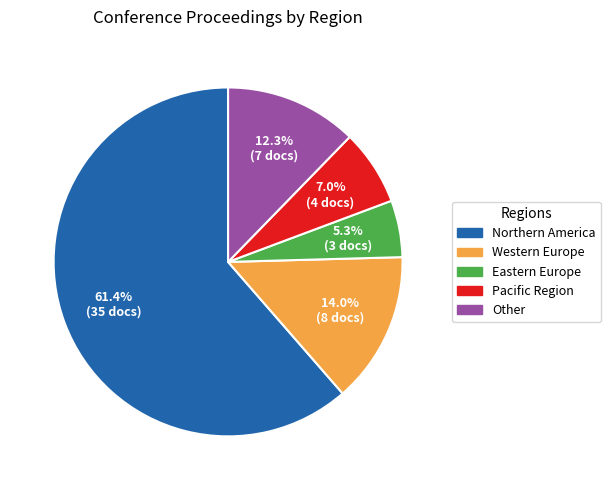

Which slice represents more than half of the pie?

Northern America